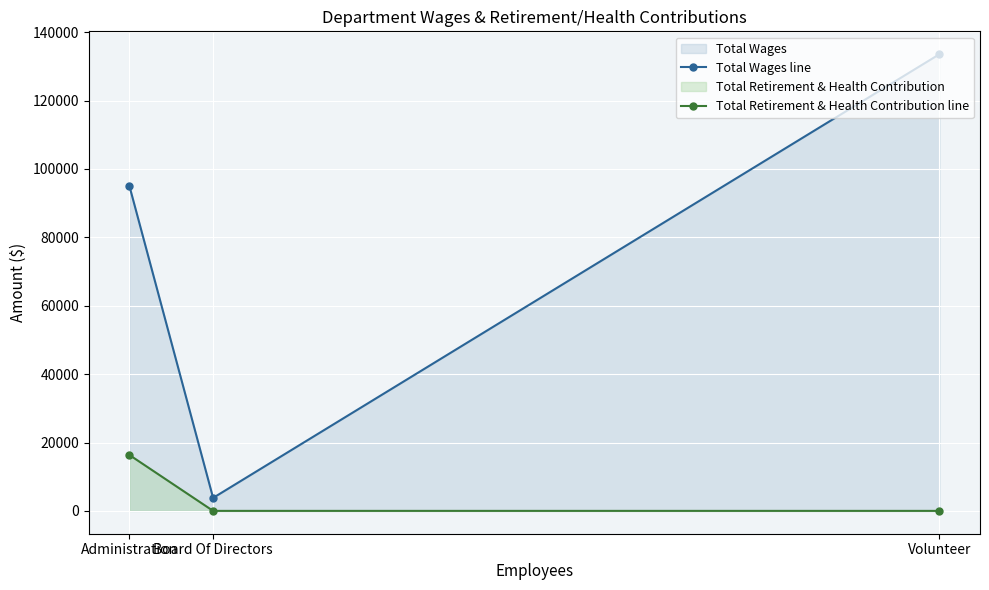

Which series has the widest spread of values?

Total Wages line